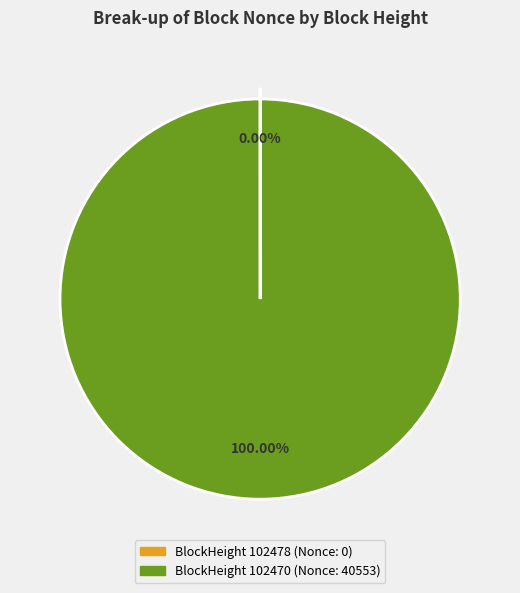

Is there a majority slice in this chart?

Yes